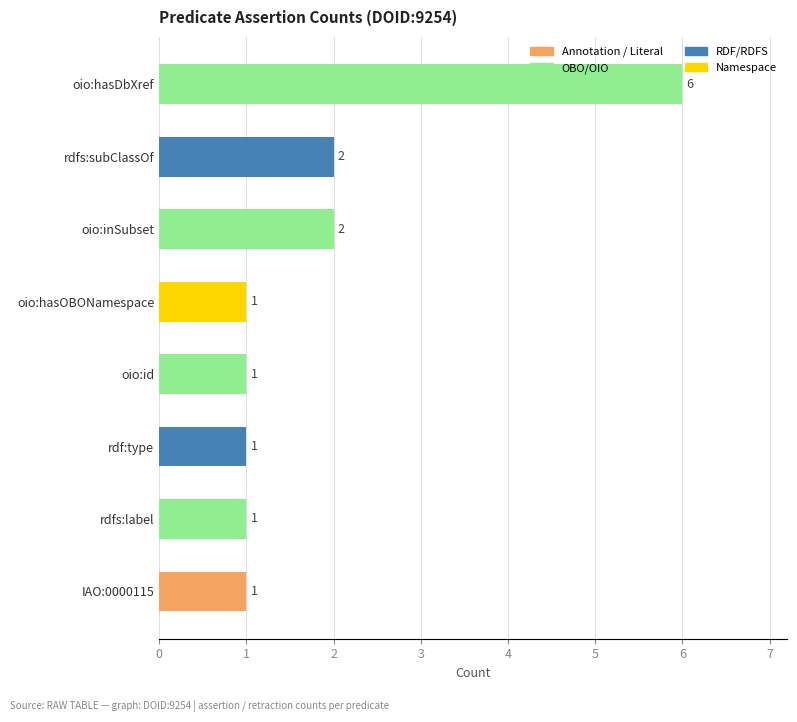

How many values are between 1 and 2?

7